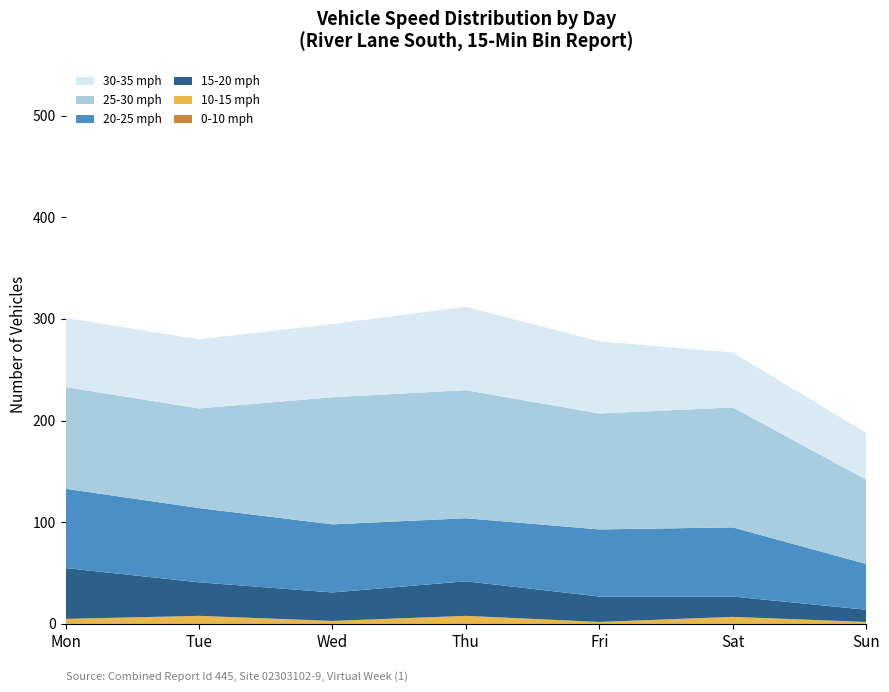

Reading left to right, extract all data points from this chart.

0-10 mph: 0	0	0	0	0	0	0
10-15 mph: 5	8	3	8	2	7	2
15-20 mph: 50	33	28	34	25	20	12
20-25 mph: 78	73	67	62	66	68	45
25-30 mph: 100	98	125	126	114	118	83
30-35 mph: 68	68	72	82	71	54	46